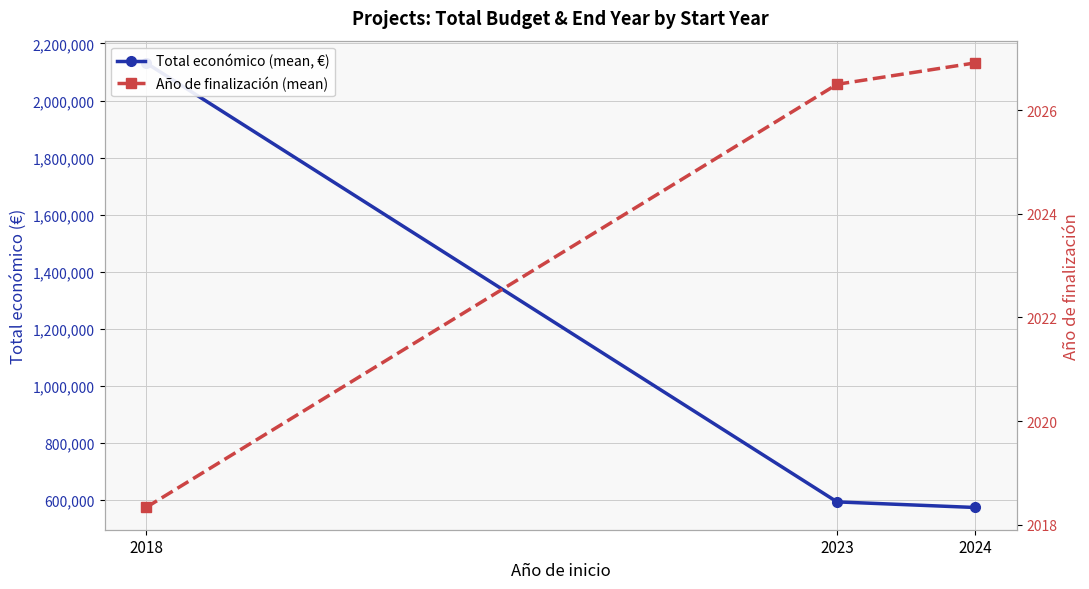

What is the sum of all Año de finalización (mean) values?

6071.7